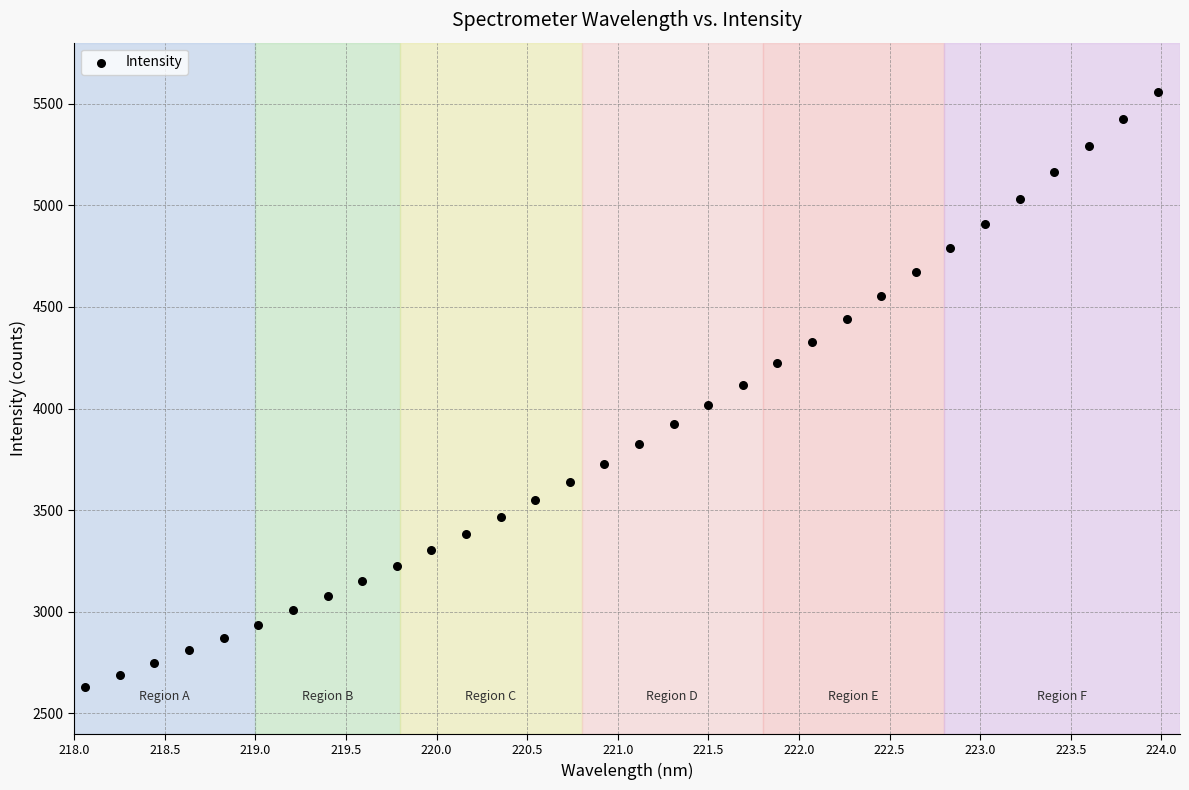

What is the range of X values (max minus min)?

5.9